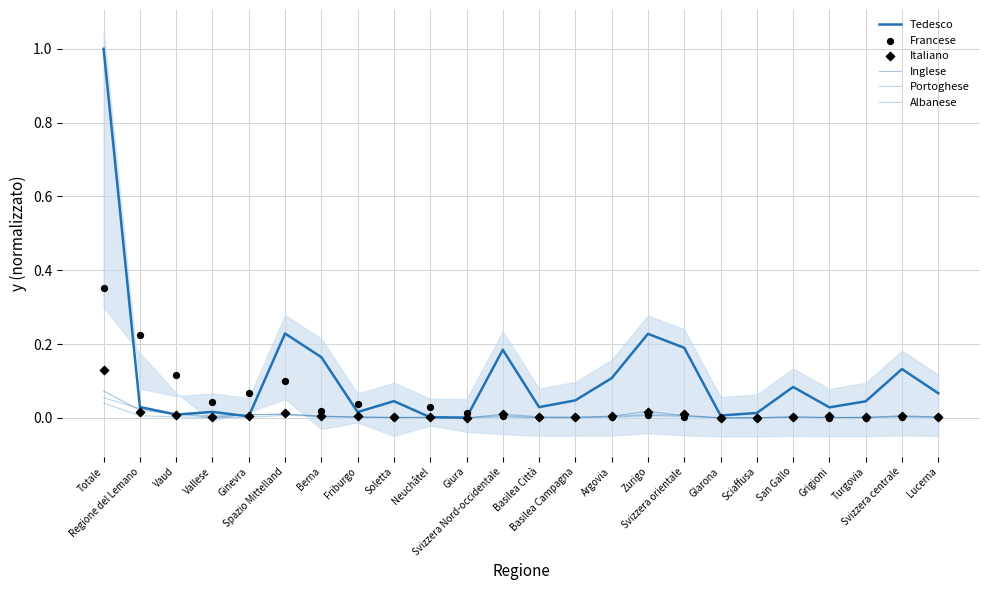

Which series reaches the maximum Y coordinate?

Tedesco